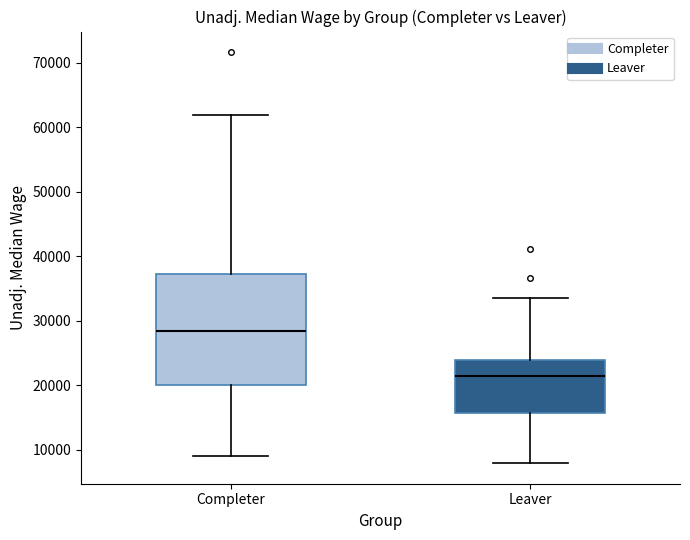

Comparing the boxes themselves (not the whiskers), which one is the tallest?

Completer